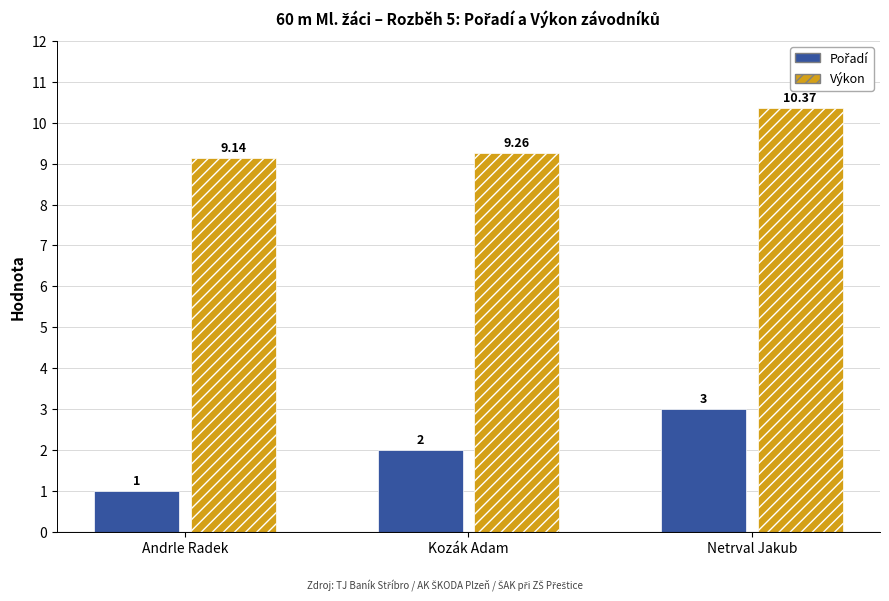

Between Kozák Adam and Netrval Jakub, which series saw the biggest shift?

Výkon